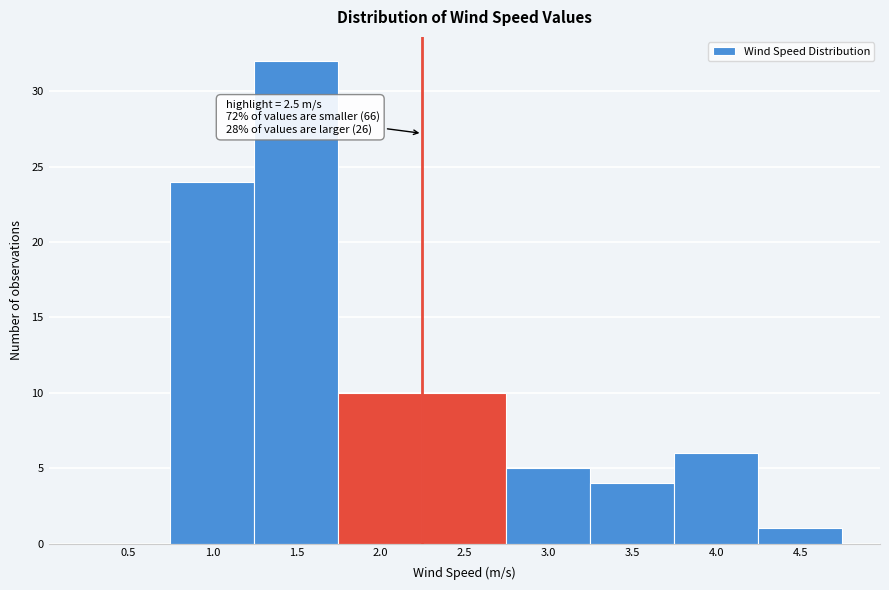

Reading left to right, list all the values displayed in this chart.

0.5=0	1.0=24	1.5=32	2.0=10	2.5=10	3.0=5	3.5=4	4.0=6	4.5=1